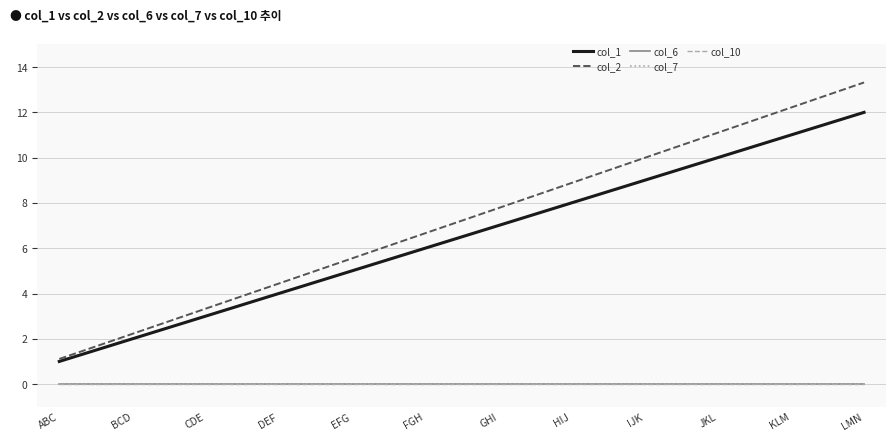

What is the label of the 11th point from the right?

BCD